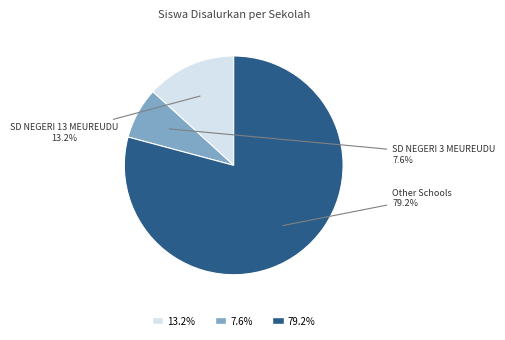

To the nearest percent, what is the difference between the largest and smallest slice percentages?

72%